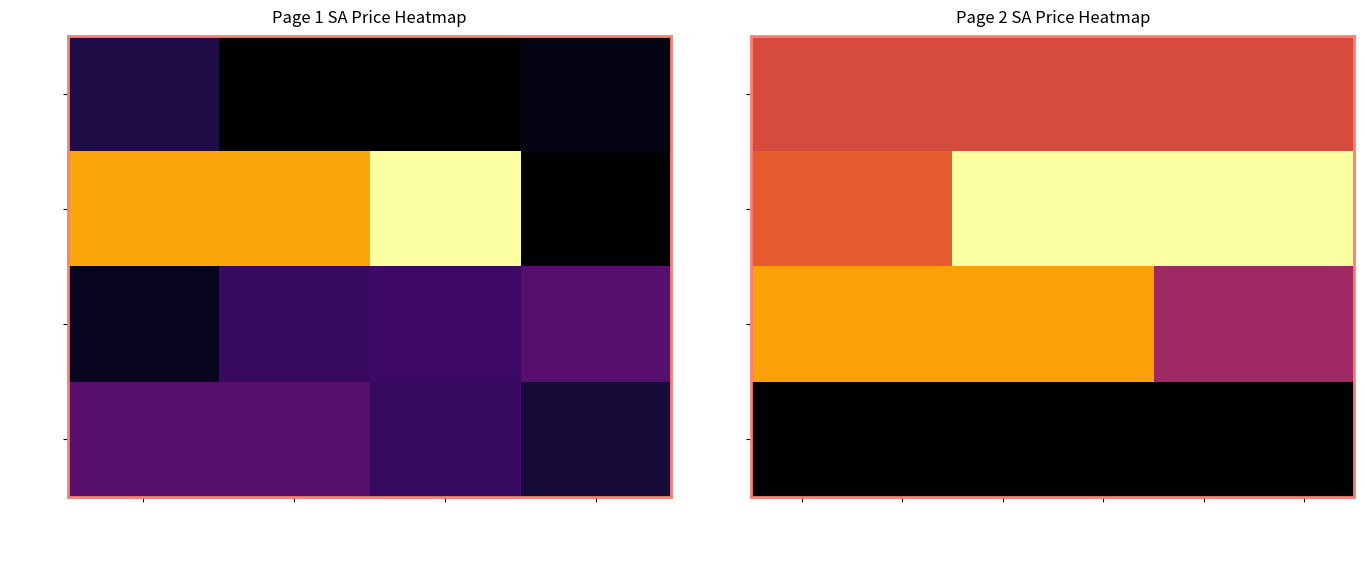

How many AH01OR values are between 1200 and 1900?

6